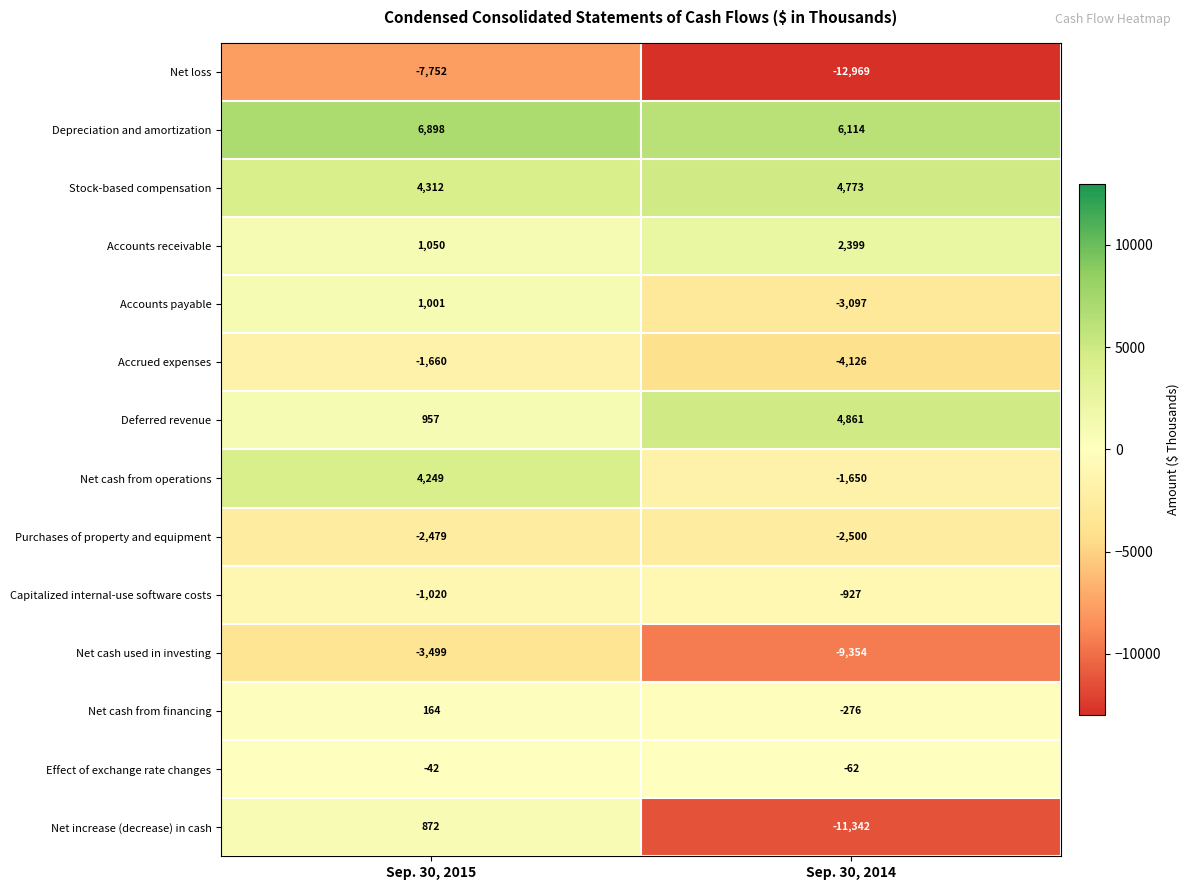

The value of Purchases of property and equipment at Sep. 30, 2015 is -2479. True or false?

True